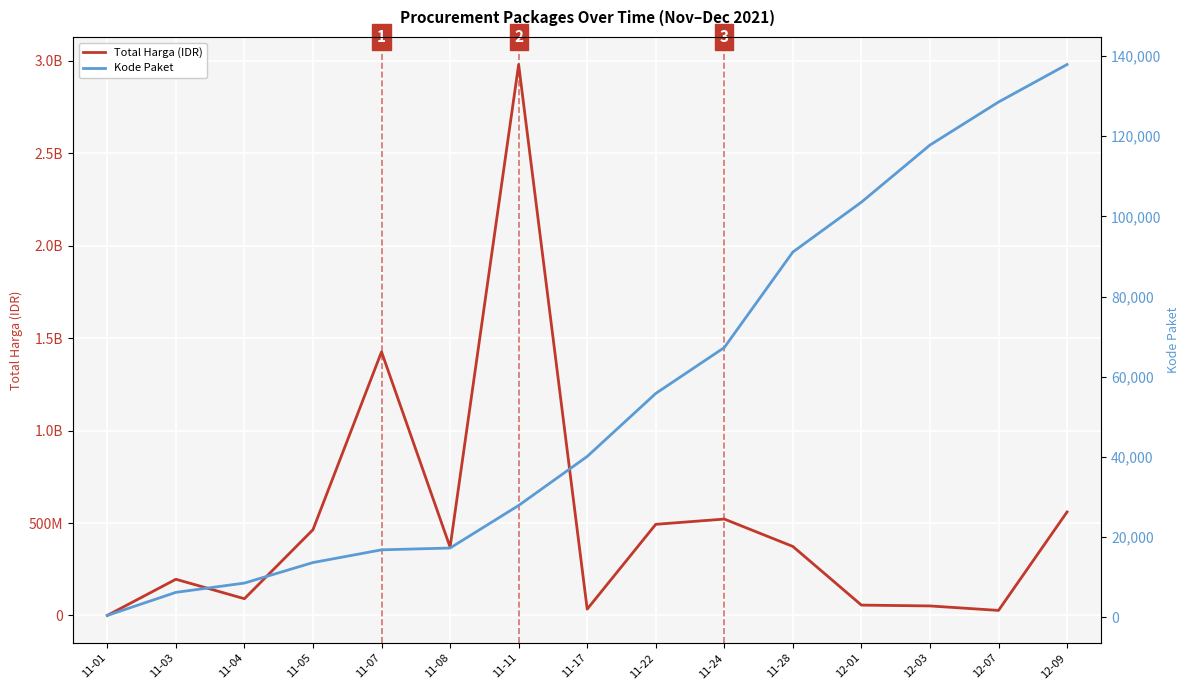

What is the sum of the Kode Paket values at 12-07 and 11-22?

184342